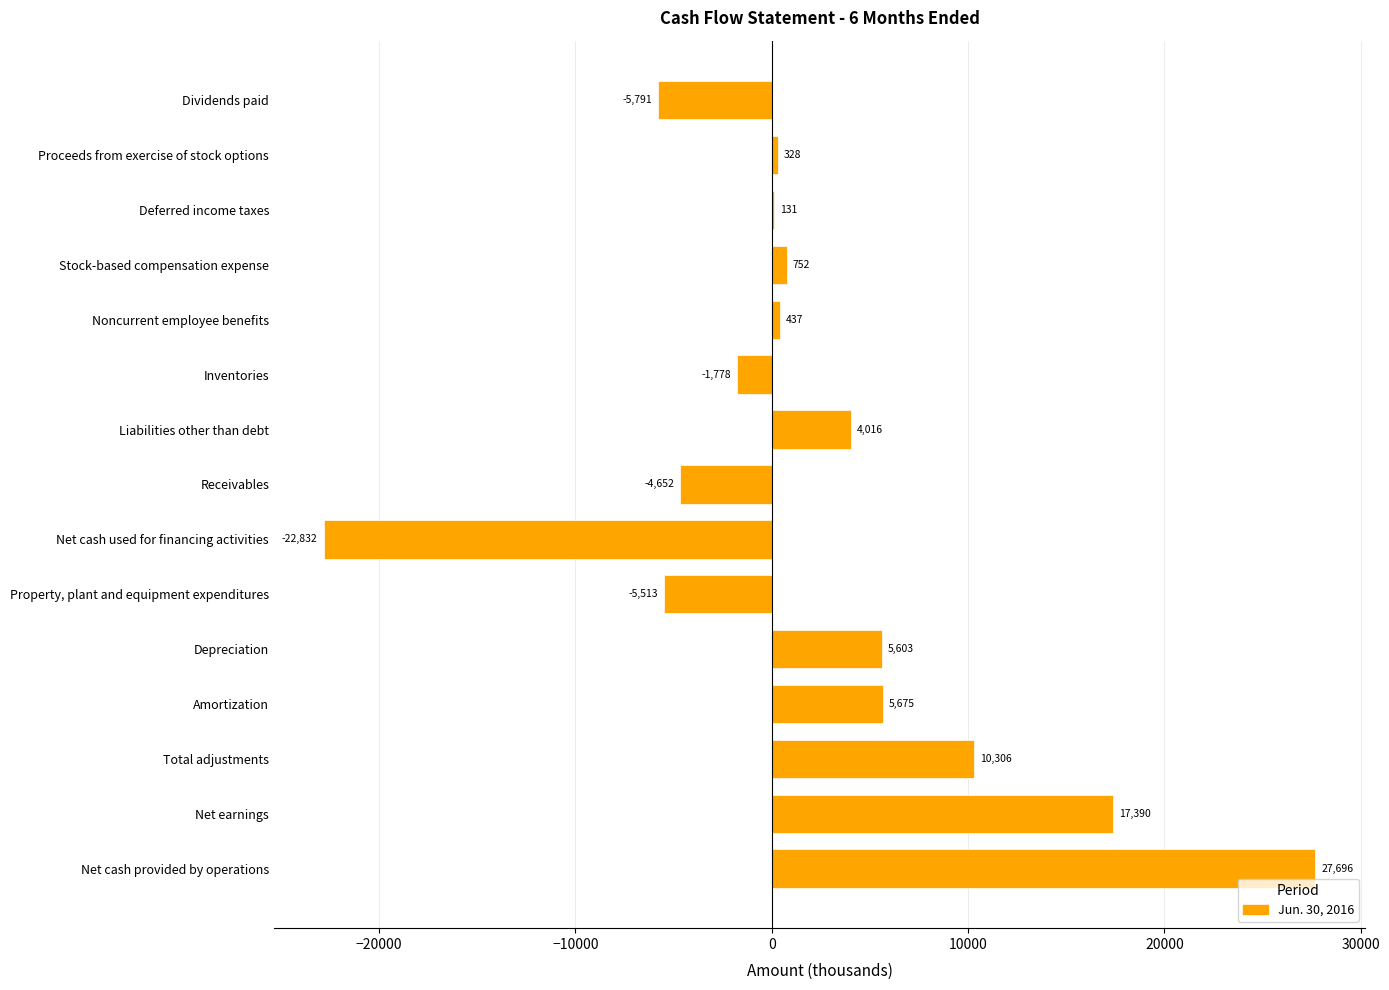

What is the average value?

2118